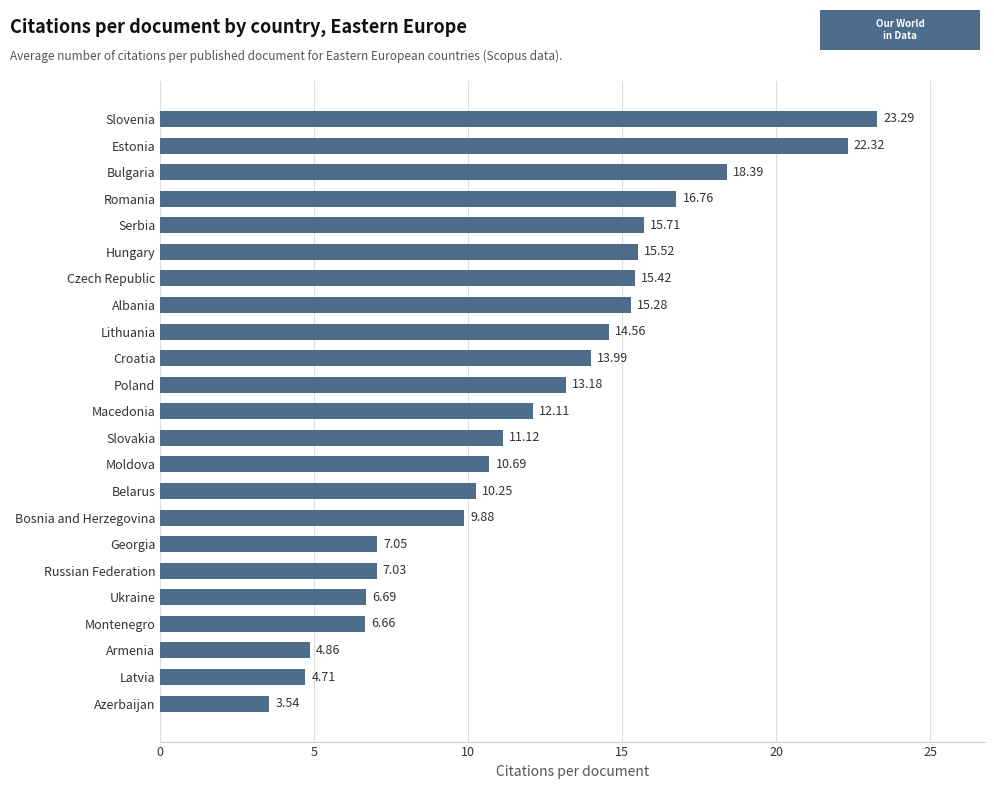

Rank the categories by value from lowest to highest.

Azerbaijan, Latvia, Armenia, Montenegro, Ukraine, Russian Federation, Georgia, Bosnia and Herzegovina, Belarus, Moldova, Slovakia, Macedonia, Poland, Croatia, Lithuania, Albania, Czech Republic, Hungary, Serbia, Romania, Bulgaria, Estonia, Slovenia